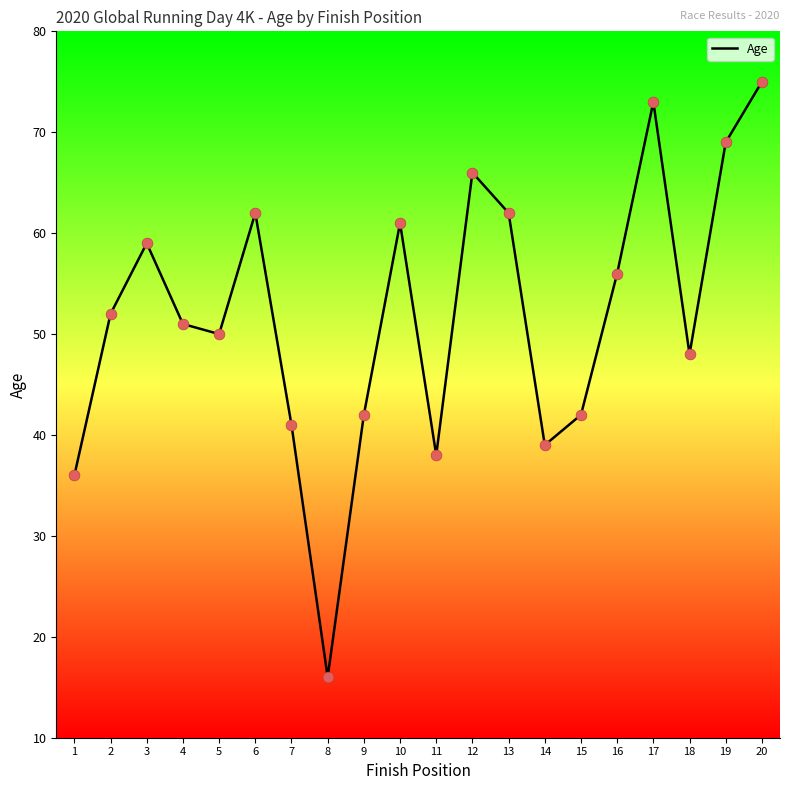

What is the change in value from 5 to 14?

-11